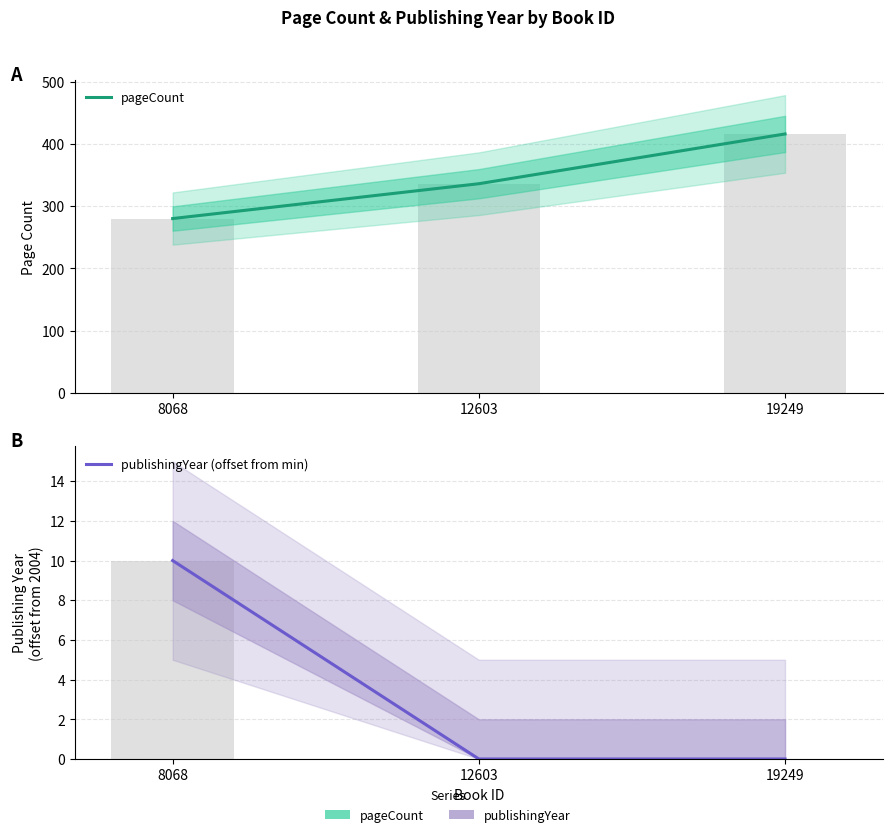

How many data points does each series have?

3